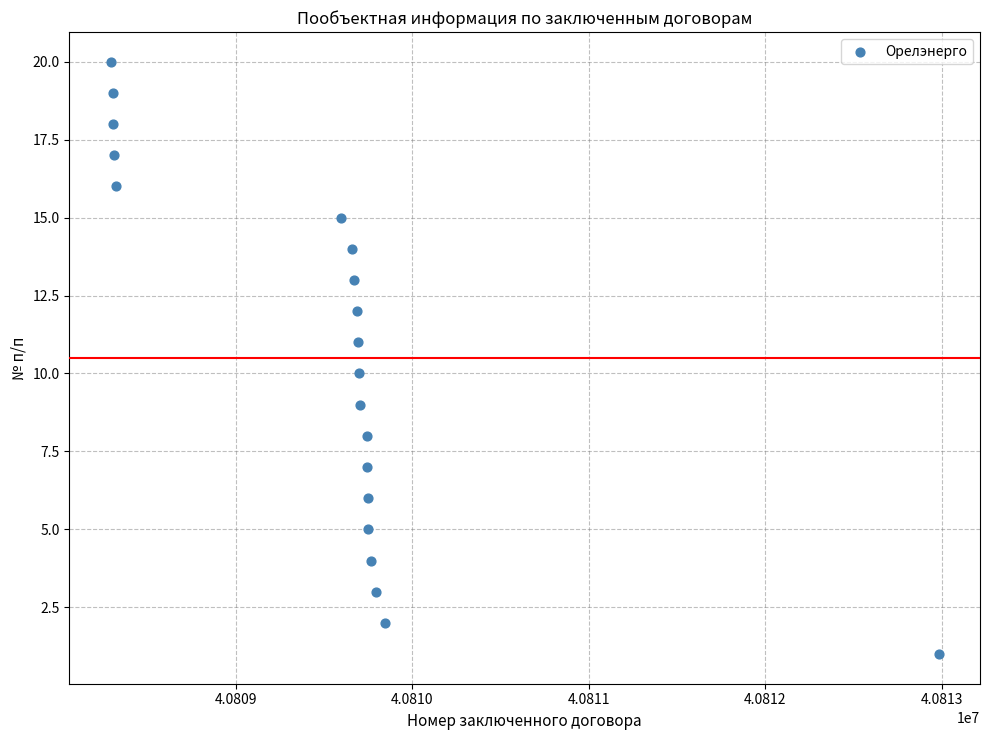

What is the range of Y values (max minus min)?

19